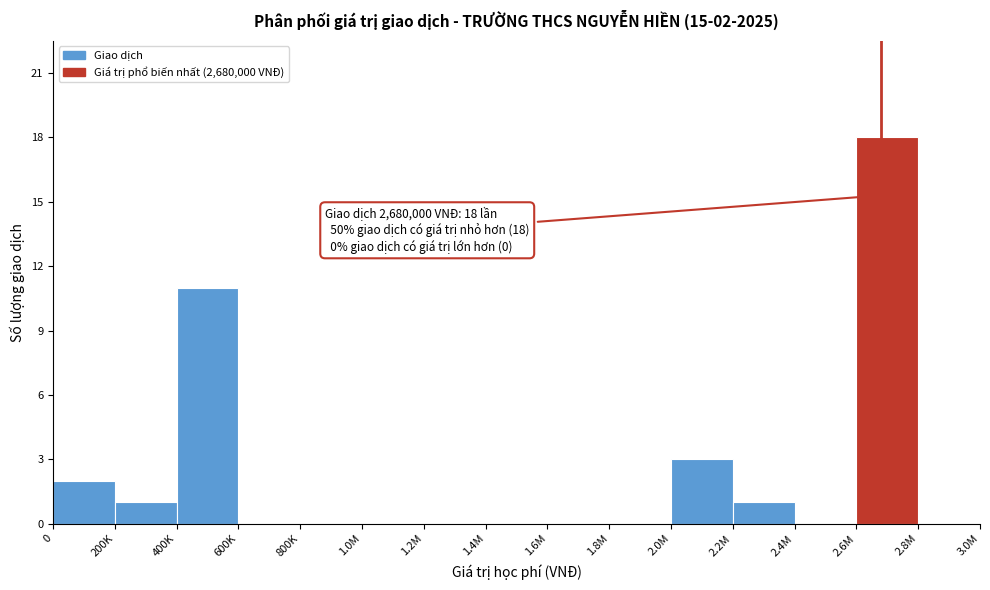

Reading left to right, transcribe all the data shown in this chart.

0=2	200K=1	400K=11	600K=0	800K=0	1.0M=0	1.2M=0	1.4M=0	1.6M=0	1.8M=0	2.0M=3	2.2M=1	2.4M=0	2.6M=18	2.8M=0